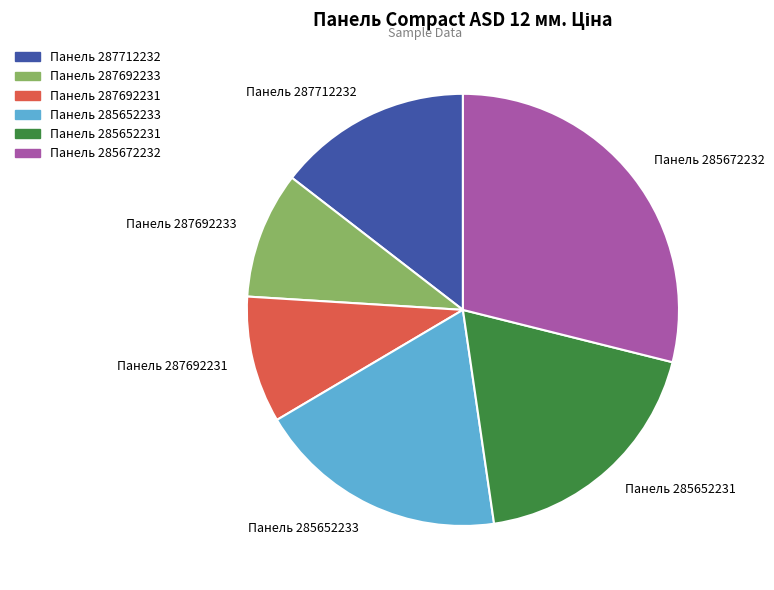

Count the number of slices in the pie.

6